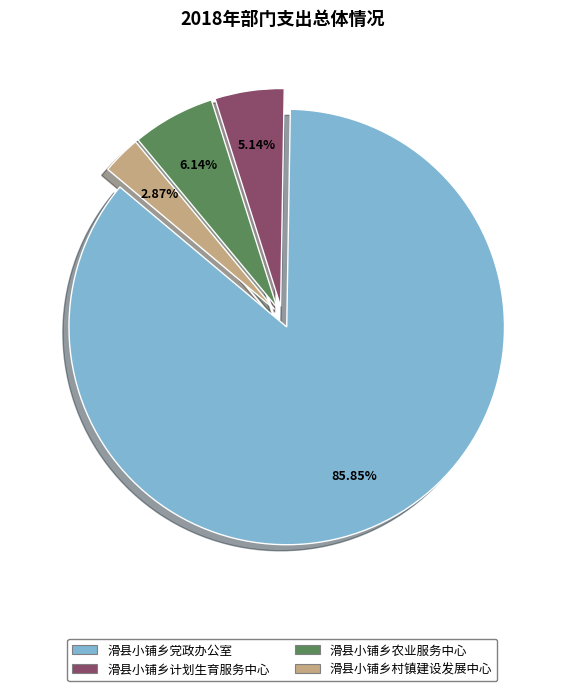

How many slices are in this pie chart?

4